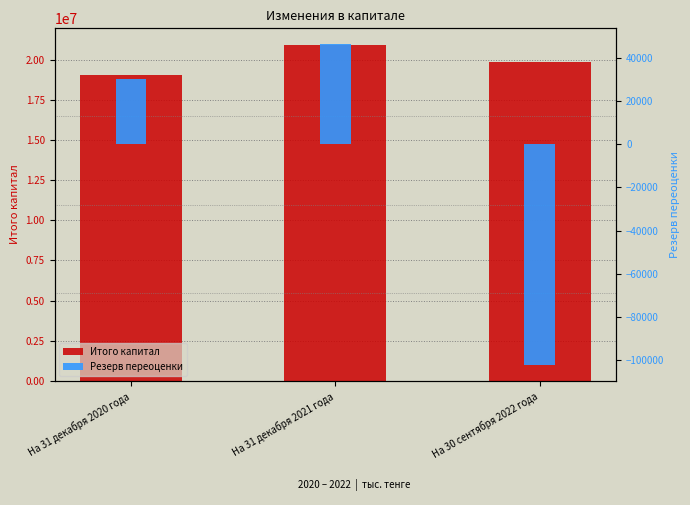

What is the sum of the Итого капитал values at На 31 декабря 2021 года and На 30 сентября 2022 года?

40799757